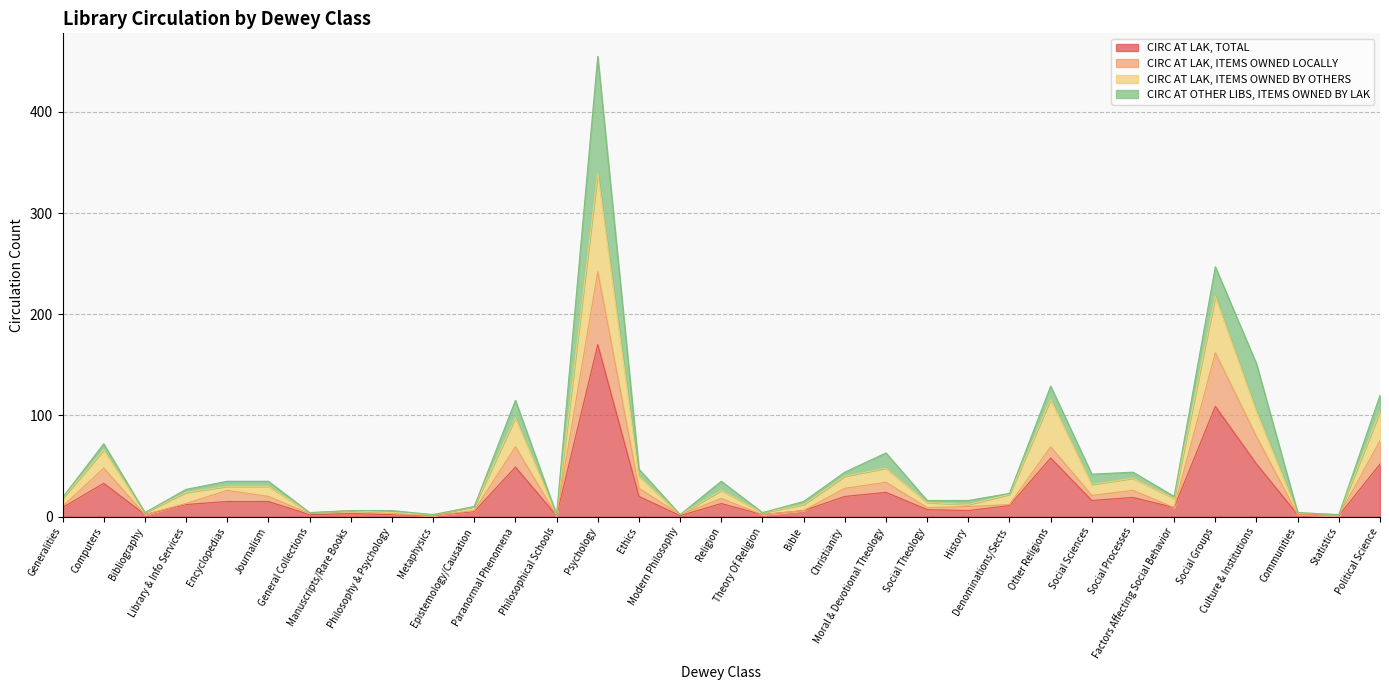

What is the highest value of the CIRC AT LAK, TOTAL series?

170